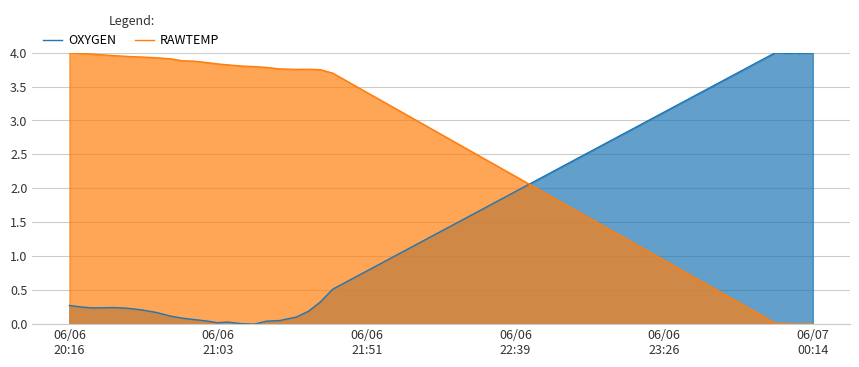

How many values in the RAWTEMP series exceed 3?

22